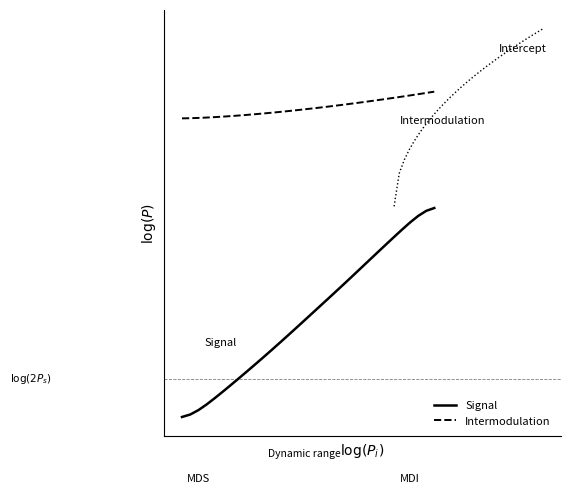

The Signal series shows 1.0 at 18. True or false?

False